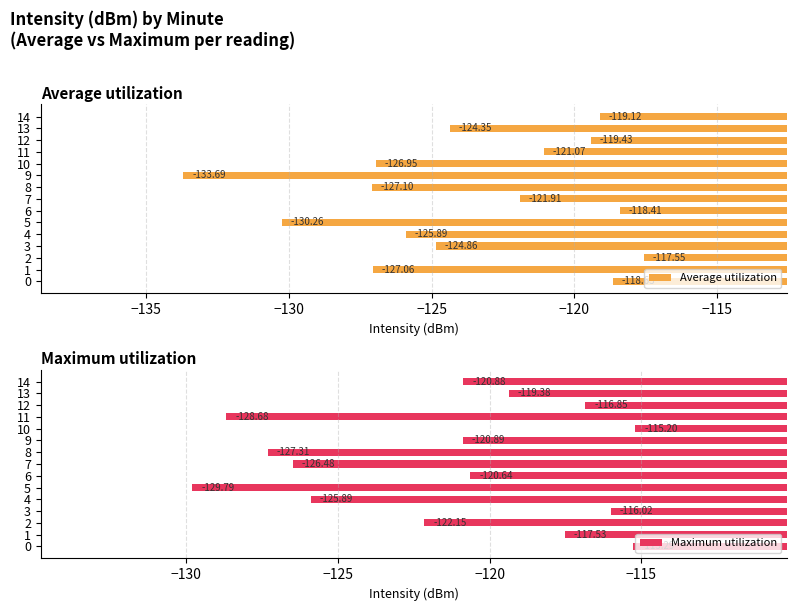

What is the sum of the Average utilization values at 11 and 12?

-240.5